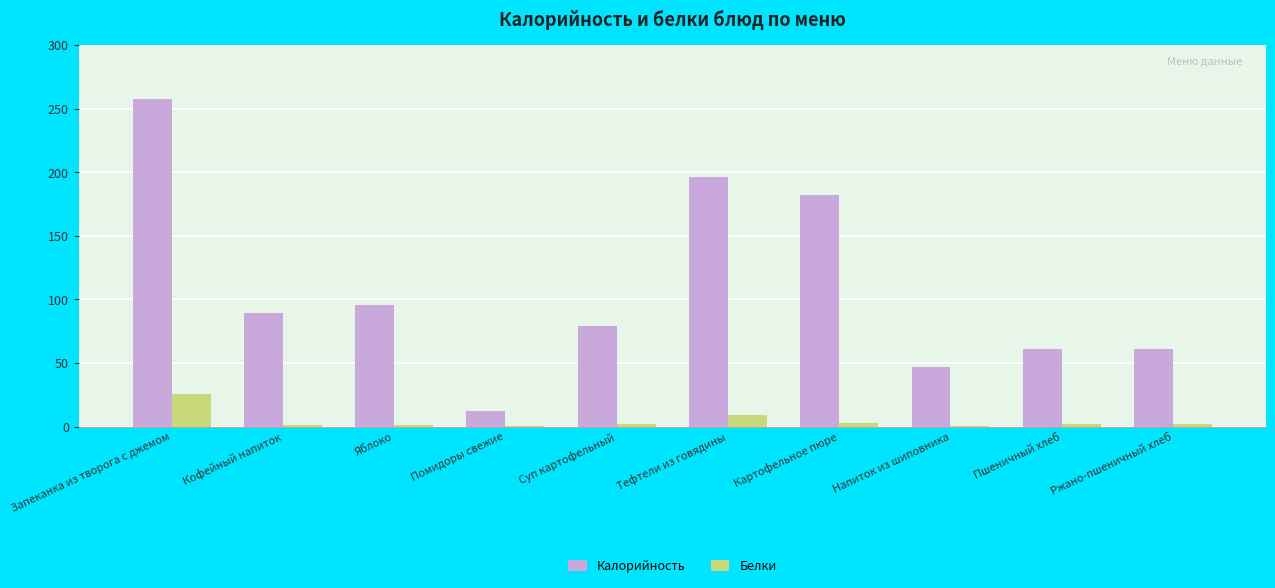

Between Яблоко and Картофельное пюре, which series saw the biggest shift?

Калорийность